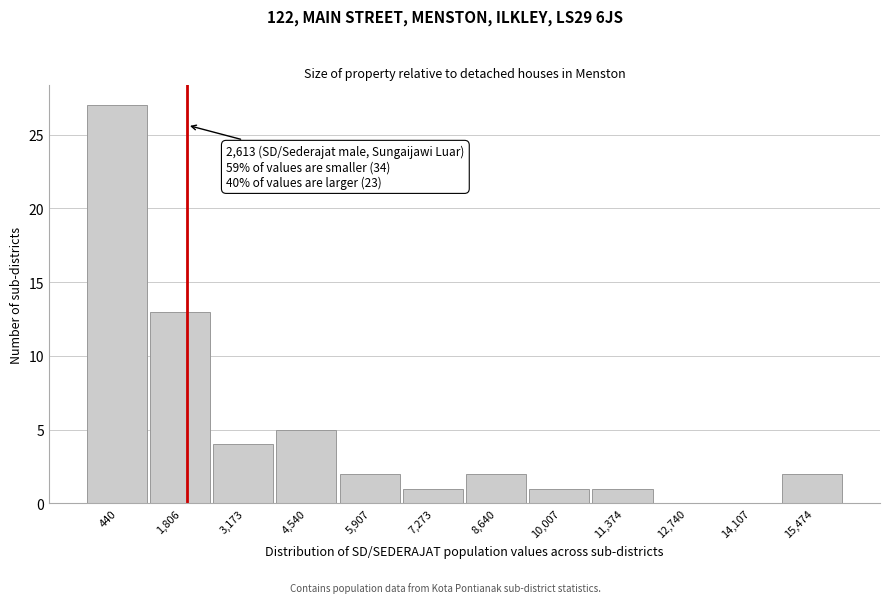

Reading left to right, transcribe all the data shown in this chart.

440=27	1,806=13	3,173=4	4,540=5	5,907=2	7,273=1	8,640=2	10,007=1	11,374=1	12,740=0	14,107=0	15,474=2